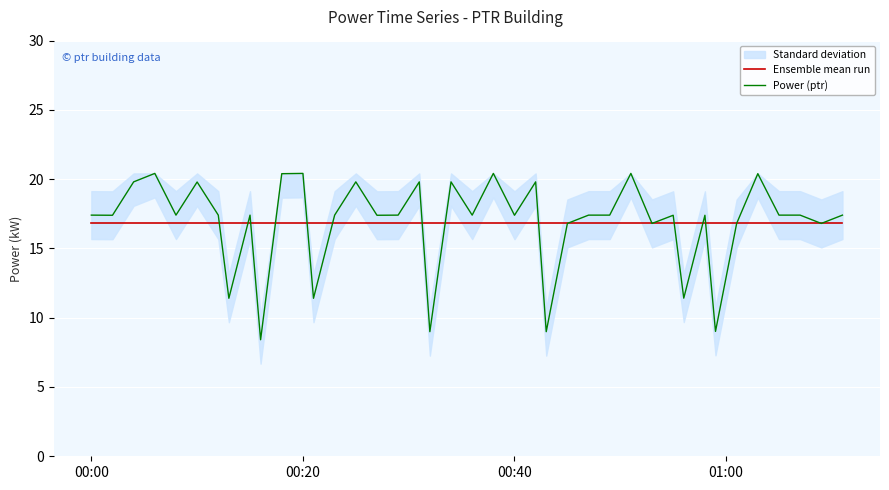

What is the average value of the Power (ptr) series?

16.8